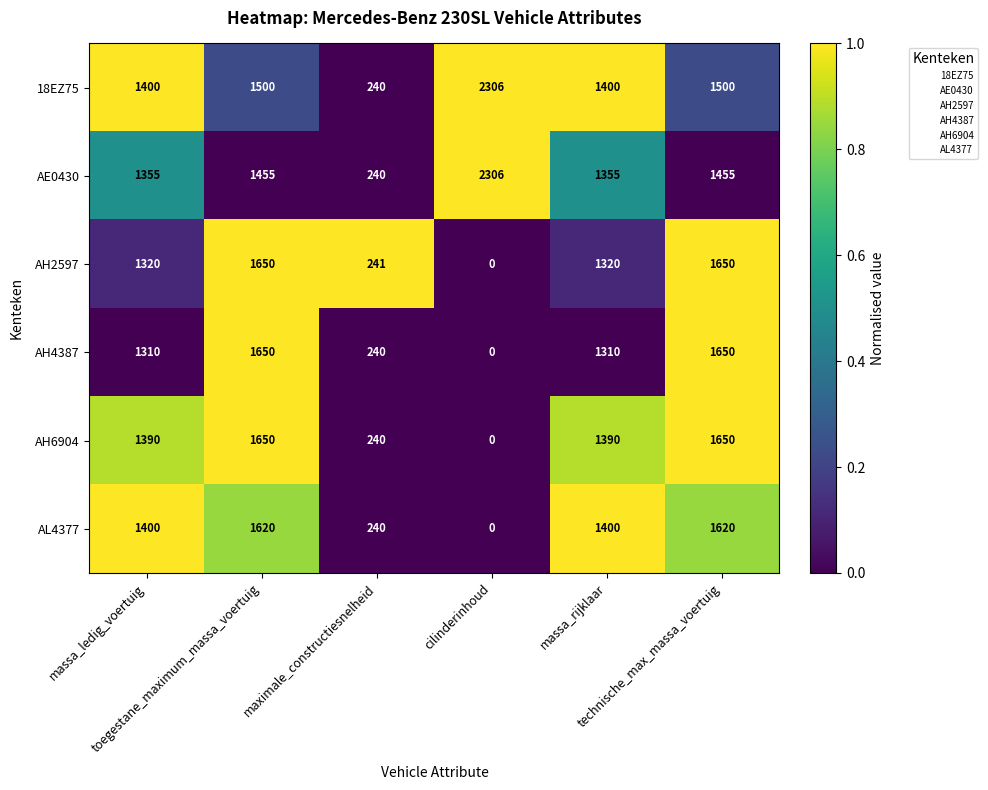

What is the total value across all series at massa_ledig_voertuig?

8175